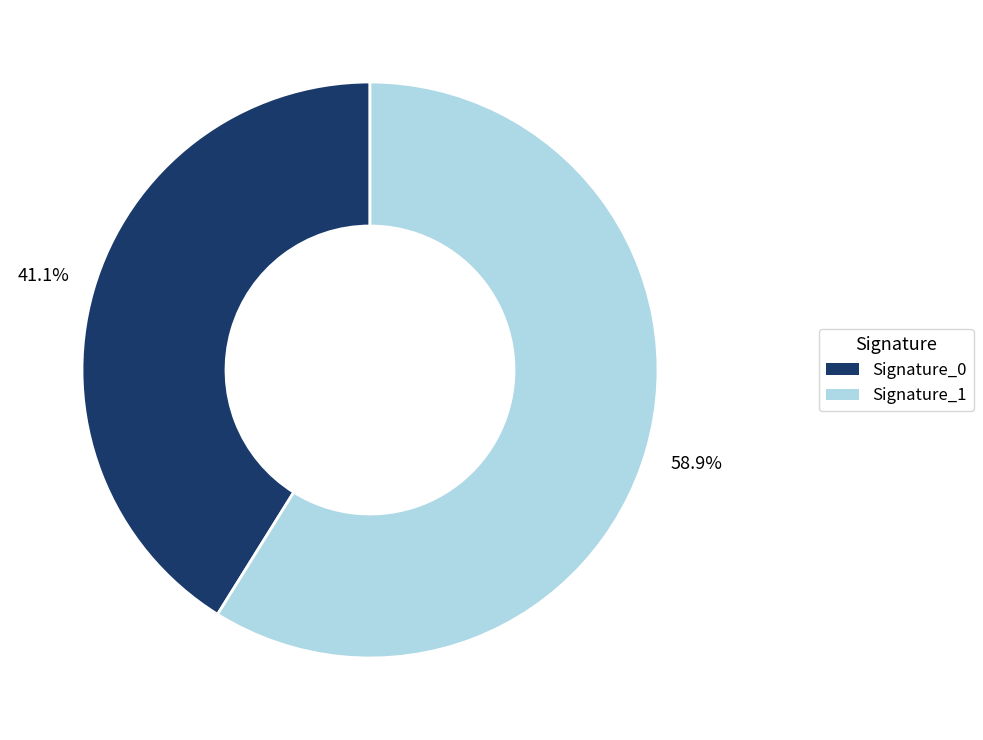

Is there a majority slice in this chart?

Yes